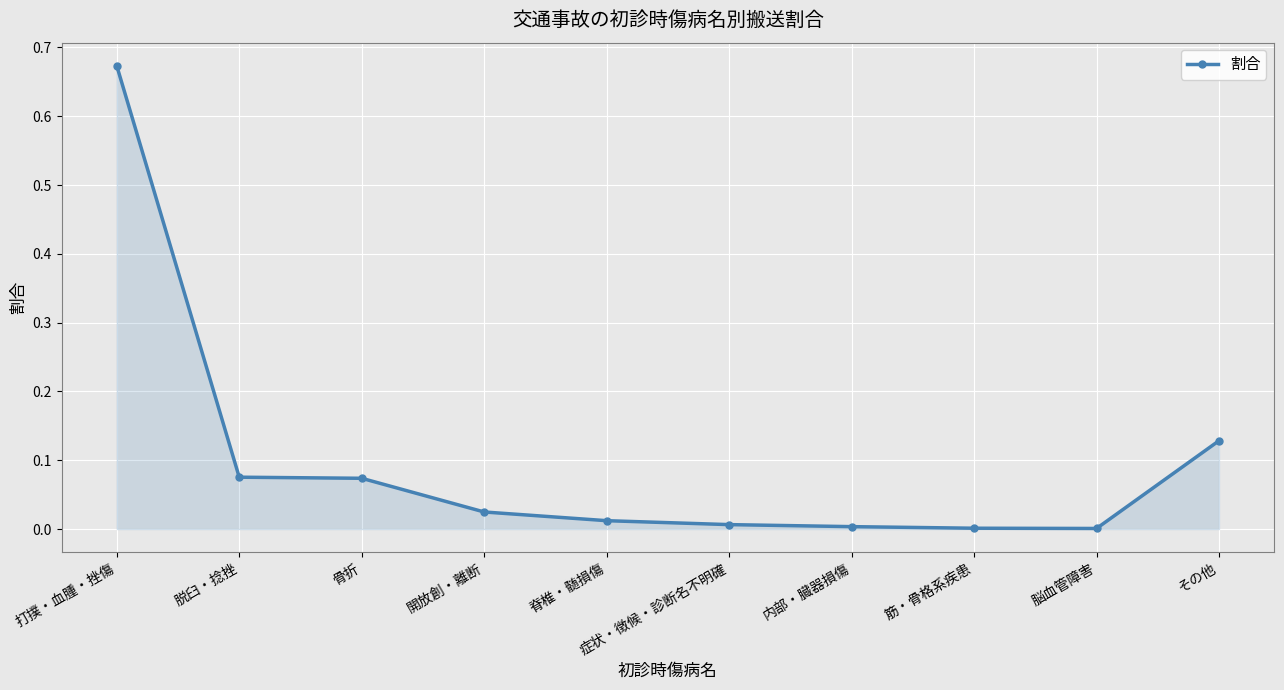

How many data points does each series have?

10